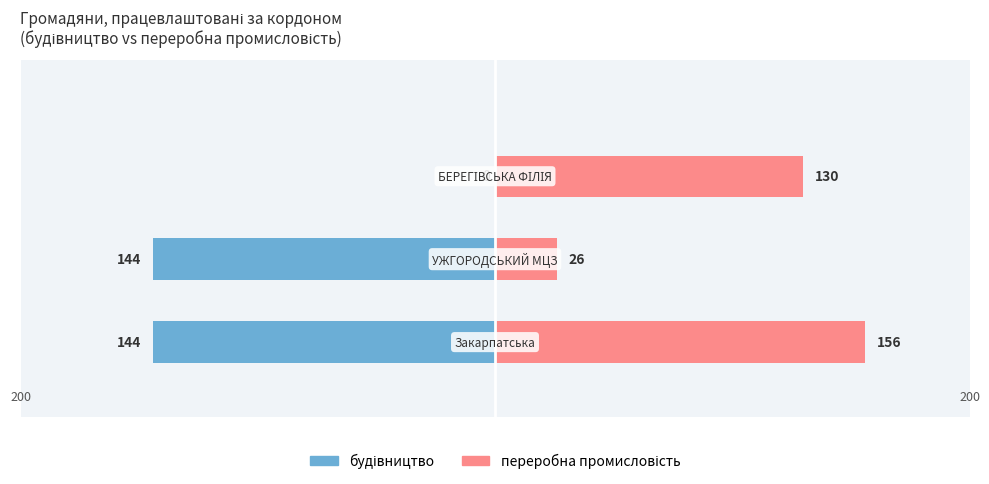

What is the value of the будівництво bar at the 2nd from the left?

-144